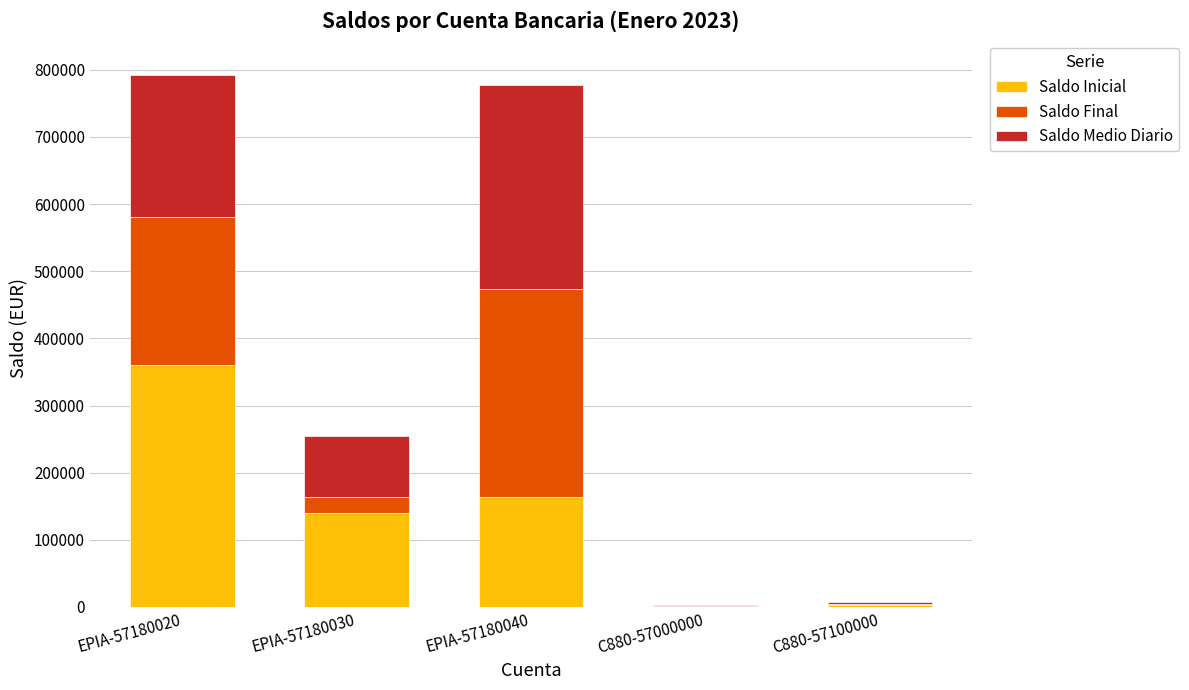

What is the sum of the Saldo Inicial values at EPIA-57180030 and EPIA-57180020?

500459.5